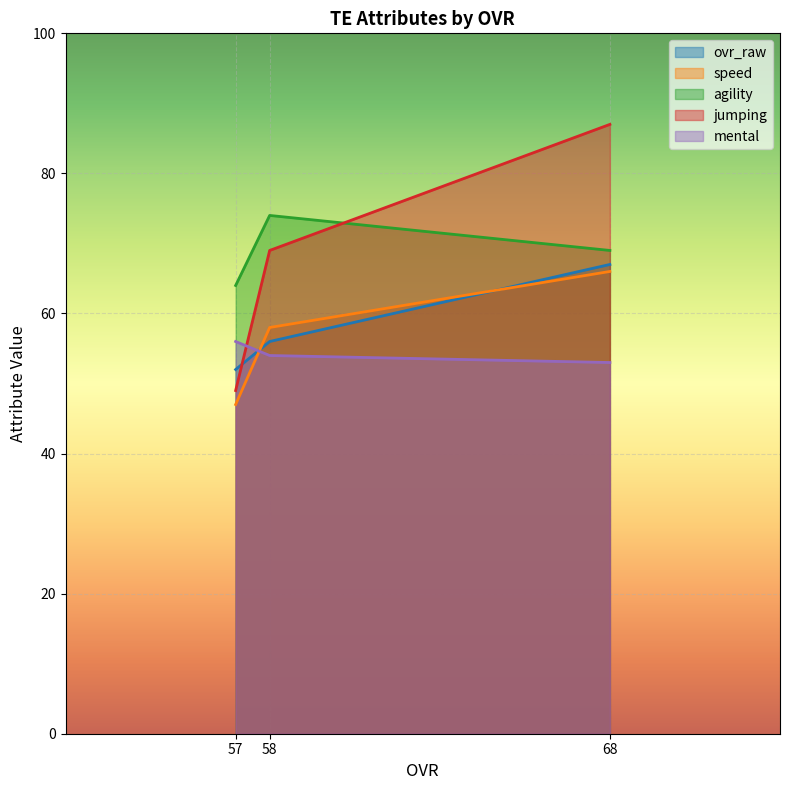

At which label is speed closest to 68?

58